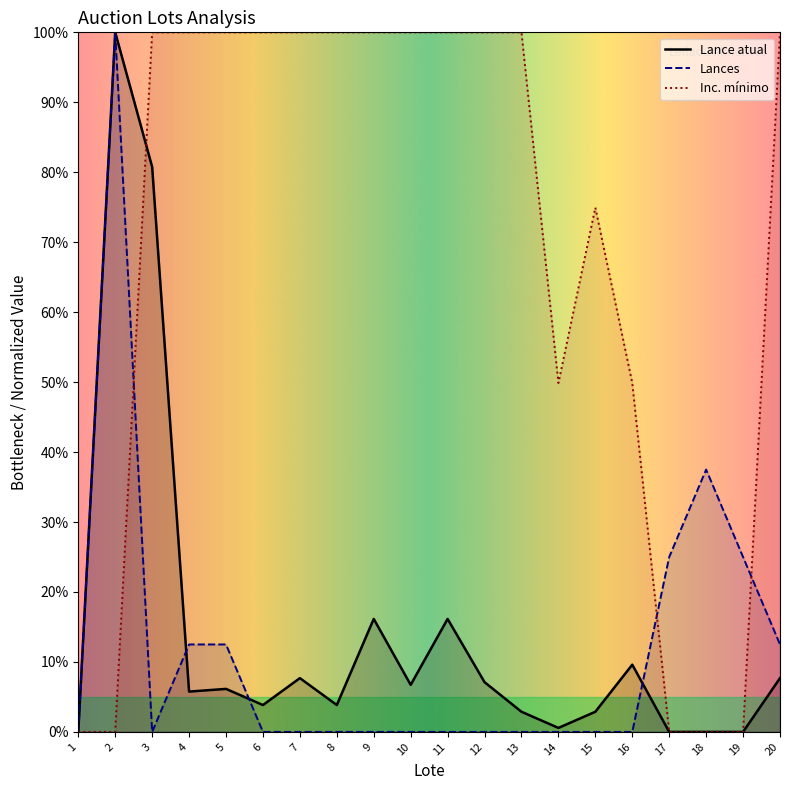

True or false: Inc. mínimo has a value of 100.0 at 11.

True